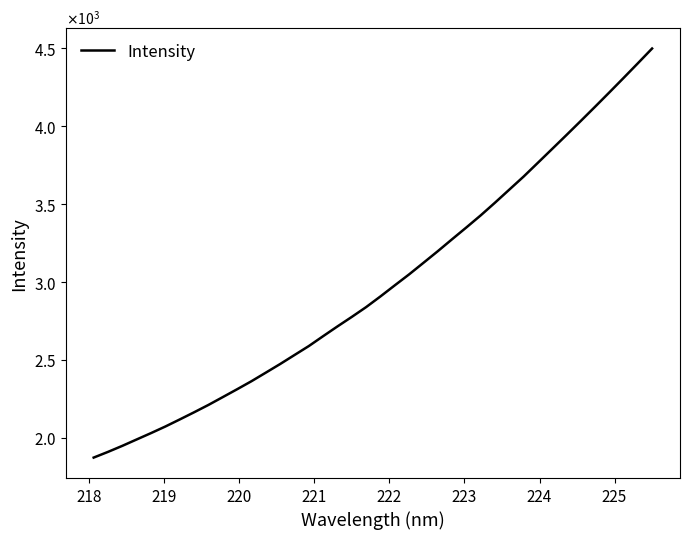

Is this an area chart (filled region under the line)?

No